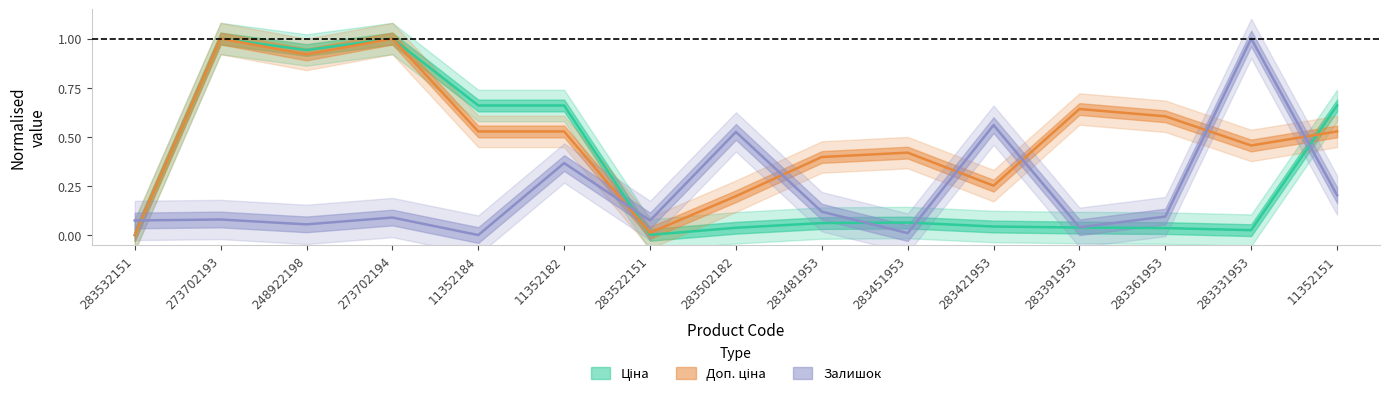

Reading right to left, what are all the values shown in this chart?

Ціна: 0.7	0.0	0.0	0.0	0.0	0.1	0.1	0.0	0.0	0.7	0.7	1.0	0.9	1.0	0.0
Доп. ціна: 0.5	0.5	0.6	0.6	0.3	0.4	0.4	0.2	0.0	0.5	0.5	1.0	0.9	1.0	0.0
Залишок: 0.2	1.0	0.1	0.0	0.6	0.0	0.1	0.5	0.1	0.4	0.0	0.1	0.1	0.1	0.1